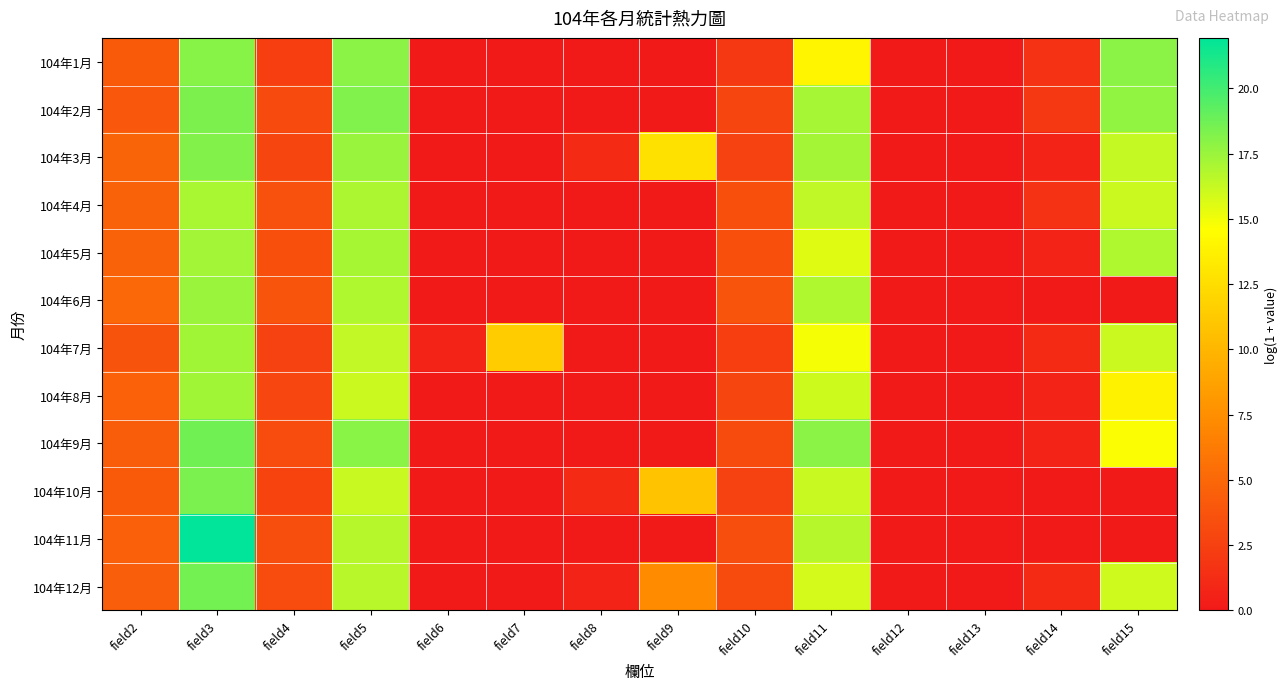

Reading left to right, what are all the values shown in this chart?

104年1月: field2=4.2	field3=18.0	field4=2.4	field5=17.9	field6=0.0	field7=0.0	field8=0.0	field9=0.0	field10=1.9	field11=14.0	field12=0.0	field13=0.0	field14=1.6	field15=17.9
104年2月: field2=4.0	field3=18.4	field4=3.1	field5=18.2	field6=0.0	field7=0.0	field8=0.0	field9=0.0	field10=2.8	field11=17.2	field12=0.0	field13=0.0	field14=1.9	field15=17.8
104年3月: field2=4.8	field3=18.2	field4=2.8	field5=17.6	field6=0.0	field7=0.0	field8=1.1	field9=12.7	field10=2.6	field11=17.2	field12=0.0	field13=0.0	field14=0.7	field15=16.3
104年4月: field2=4.7	field3=17.1	field4=3.6	field5=17.0	field6=0.0	field7=0.0	field8=0.0	field9=0.0	field10=3.5	field11=16.4	field12=0.0	field13=0.0	field14=1.6	field15=16.1
104年5月: field2=4.7	field3=17.2	field4=3.5	field5=17.1	field6=0.0	field7=0.0	field8=0.0	field9=0.0	field10=3.4	field11=15.5	field12=0.0	field13=0.0	field14=0.7	field15=16.9
104年6月: field2=5.1	field3=17.5	field4=3.8	field5=16.9	field6=0.0	field7=0.0	field8=0.0	field9=0.0	field10=3.8	field11=16.9	field12=0.0	field13=0.0	field14=0.0	field15=0.0
104年7月: field2=3.7	field3=17.3	field4=2.6	field5=16.4	field6=0.7	field7=11.4	field8=0.0	field9=0.0	field10=2.4	field11=14.9	field12=0.0	field13=0.0	field14=1.1	field15=16.1
104年8月: field2=4.6	field3=17.3	field4=2.9	field5=16.1	field6=0.0	field7=0.0	field8=0.0	field9=0.0	field10=2.8	field11=16.0	field12=0.0	field13=0.0	field14=0.7	field15=13.8
104年9月: field2=4.3	field3=18.7	field4=3.2	field5=18.0	field6=0.0	field7=0.0	field8=0.0	field9=0.0	field10=3.2	field11=17.9	field12=0.0	field13=0.0	field14=0.7	field15=14.7
104年10月: field2=4.2	field3=18.4	field4=2.8	field5=16.2	field6=0.0	field7=0.0	field8=1.1	field9=10.9	field10=2.6	field11=16.2	field12=0.0	field13=0.0	field14=0.0	field15=0.0
104年11月: field2=4.5	field3=21.9	field4=3.4	field5=16.7	field6=0.0	field7=0.0	field8=0.0	field9=0.0	field10=3.4	field11=16.7	field12=0.0	field13=0.0	field14=0.0	field15=0.0
104年12月: field2=4.4	field3=18.6	field4=3.3	field5=16.6	field6=0.0	field7=0.0	field8=0.7	field9=7.2	field10=3.2	field11=15.9	field12=0.0	field13=0.0	field14=1.1	field15=16.0